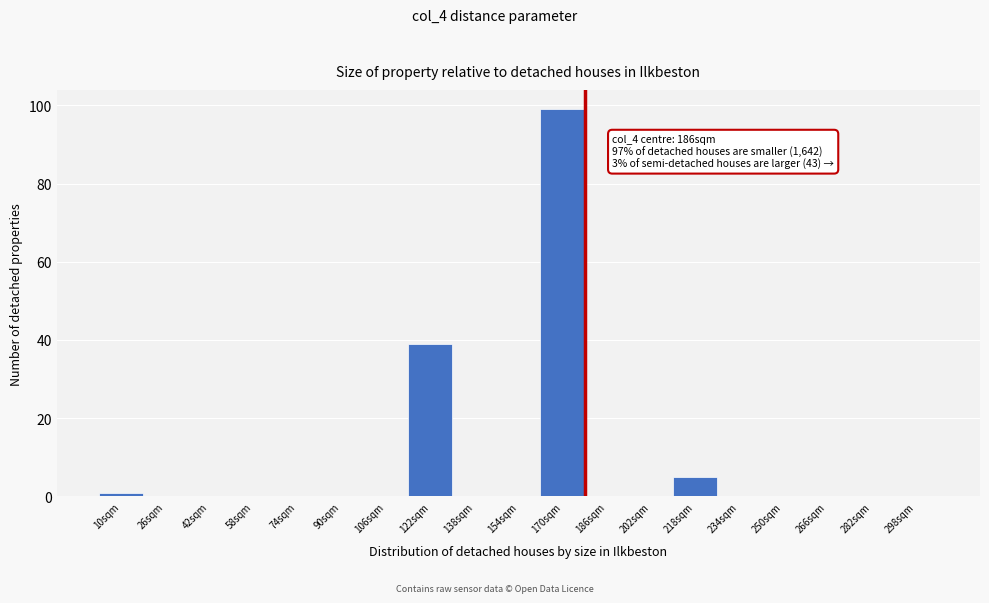

Reading right to left, list all the values displayed in this chart.

298sqm=0	282sqm=0	266sqm=0	250sqm=0	234sqm=0	218sqm=5	202sqm=0	186sqm=0	170sqm=99	154sqm=0	138sqm=0	122sqm=39	106sqm=0	90sqm=0	74sqm=0	58sqm=0	42sqm=0	26sqm=0	10sqm=1